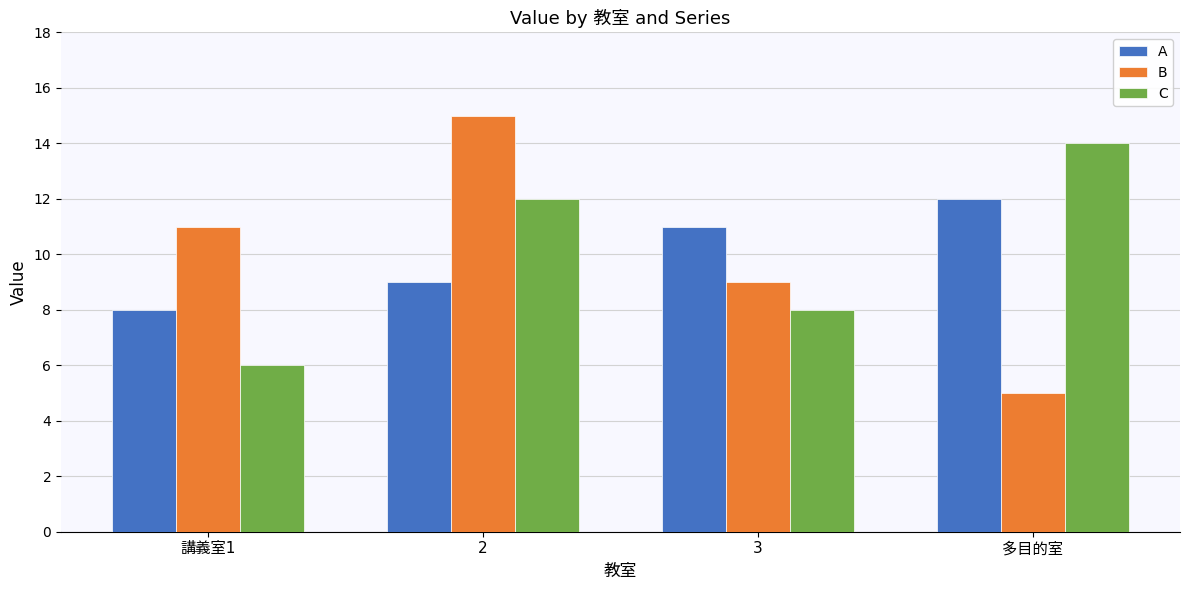

The value of B at 2 is 4. True or false?

False